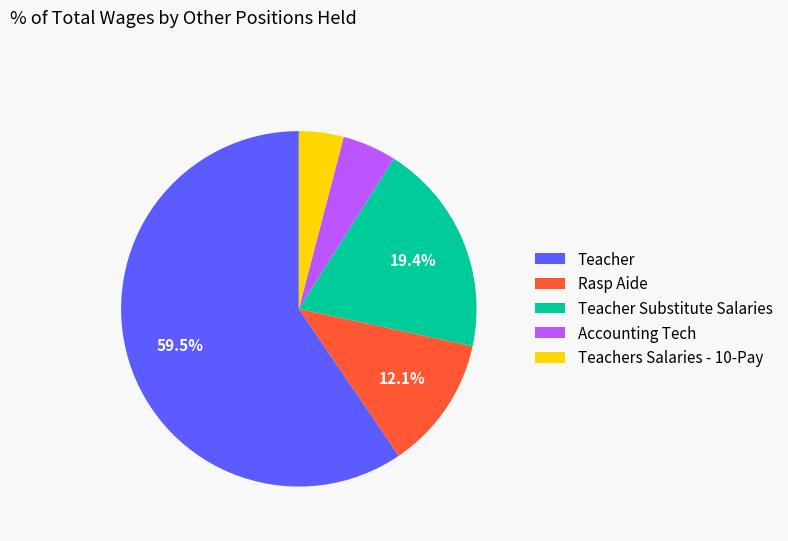

How many segments does this pie chart have?

5